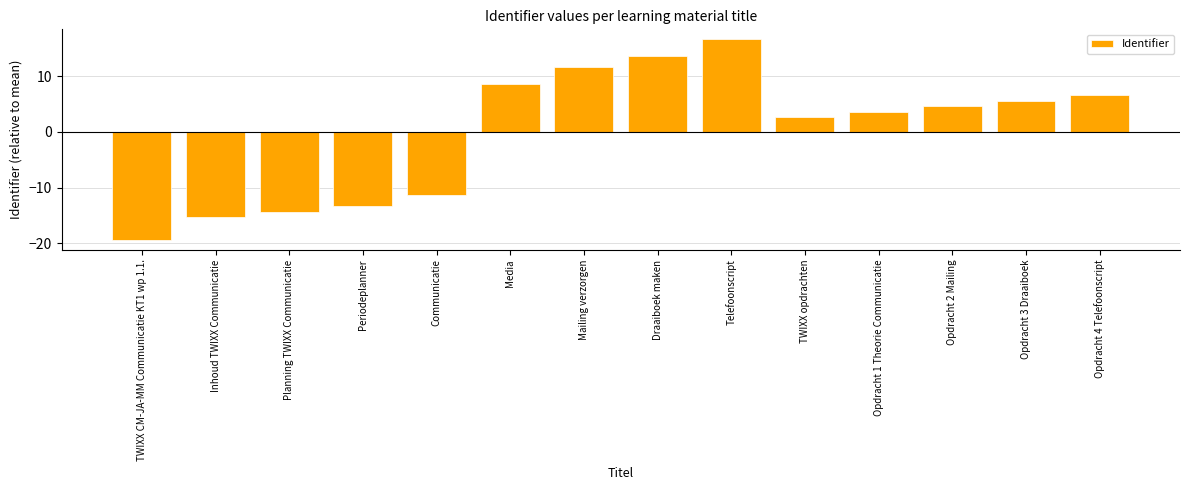

The value at Planning TWIXX Communicatie is -8.9. True or false?

False